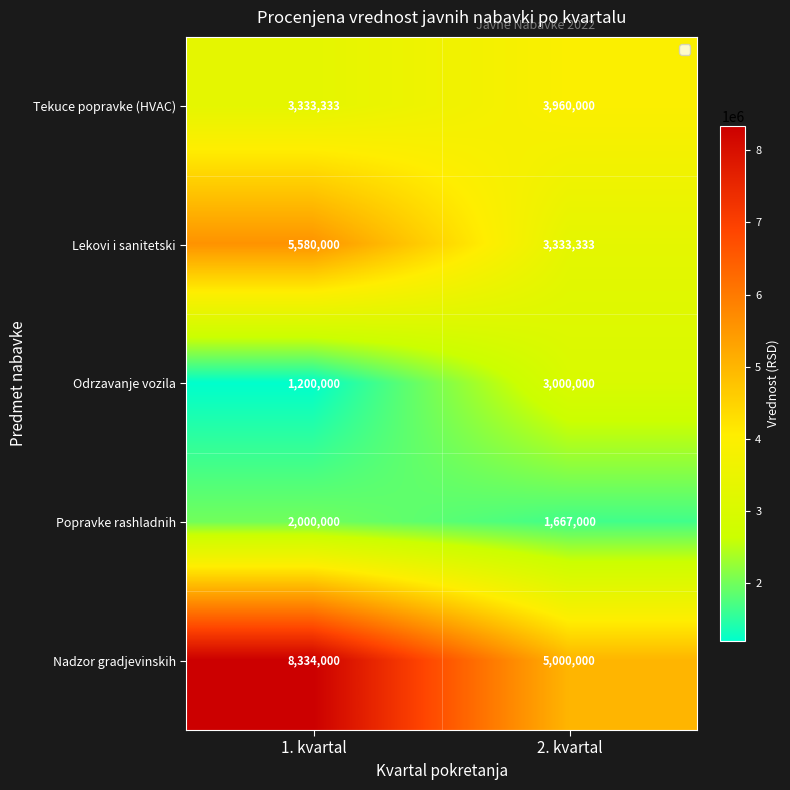

Which series has the widest spread of values?

Nadzor gradjevinskih